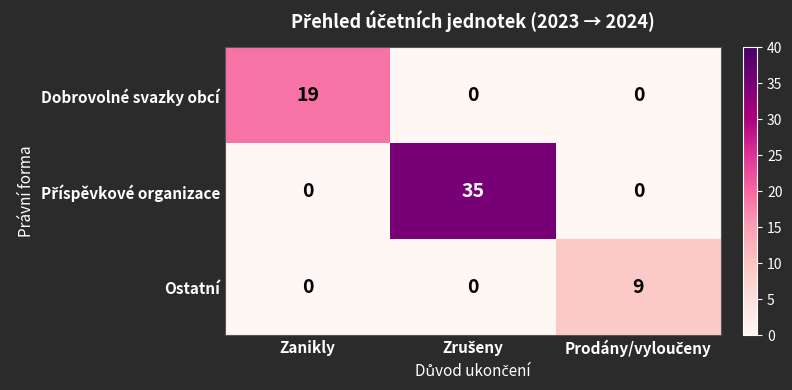

What is the greatest value displayed?

35